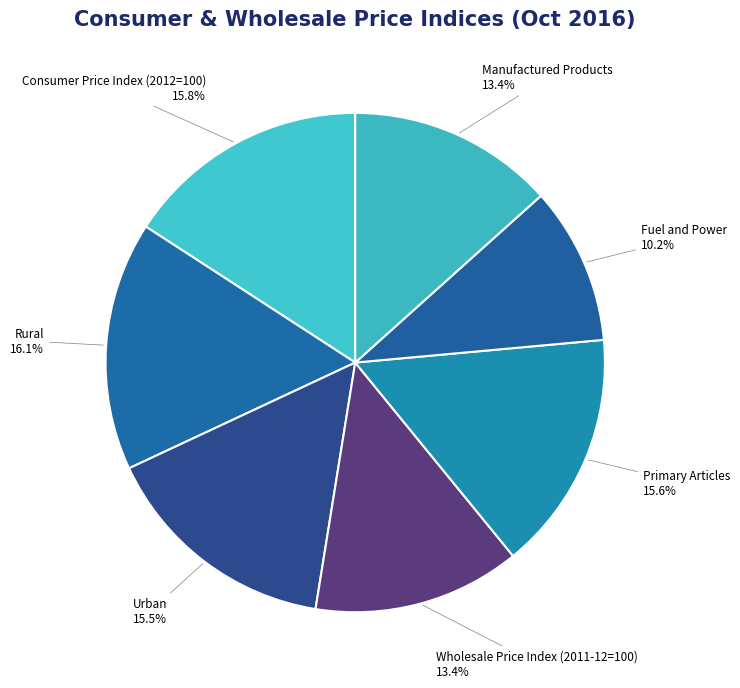

To the nearest percent, what portion does Wholesale Price Index (2011-12=100) represent?

13%